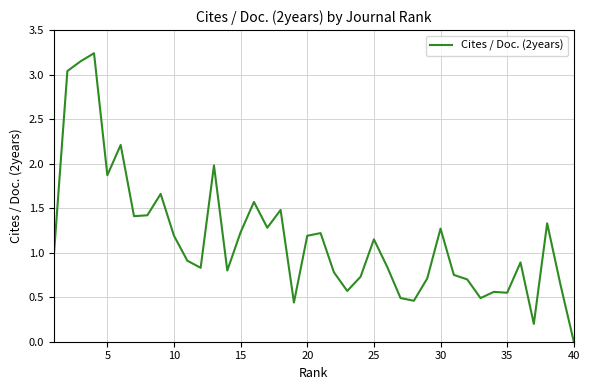

Is it true that the value at 40 is -1.2?

False